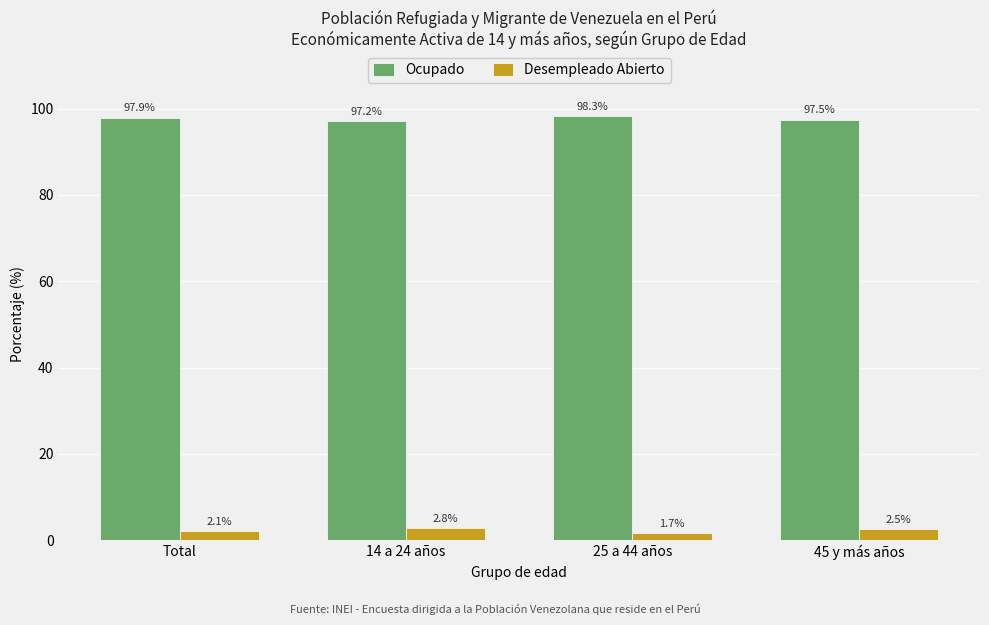

What position from the right is 14 a 24 años?

3